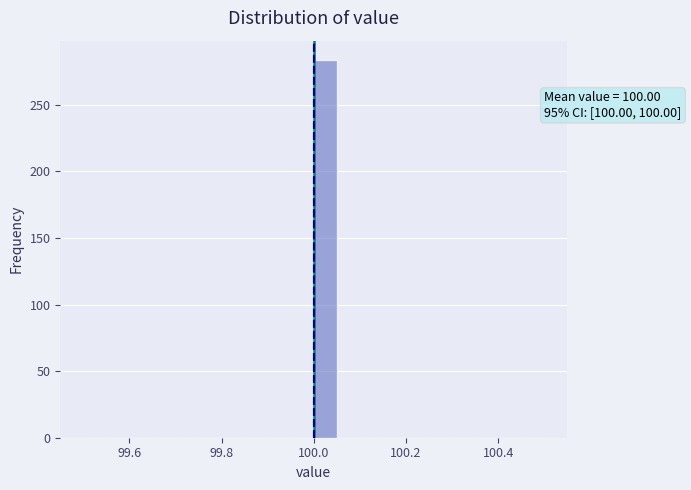

Around what value on the x-axis is the tallest bar? Give the approximate position of its centre, as read against the axis.

100.02